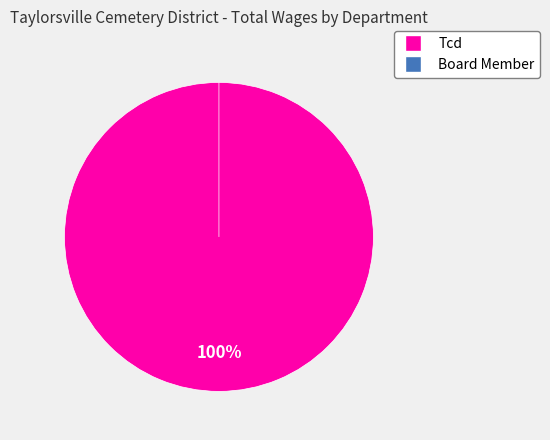

True or false: Board Member accounts for 0% of the total.

True